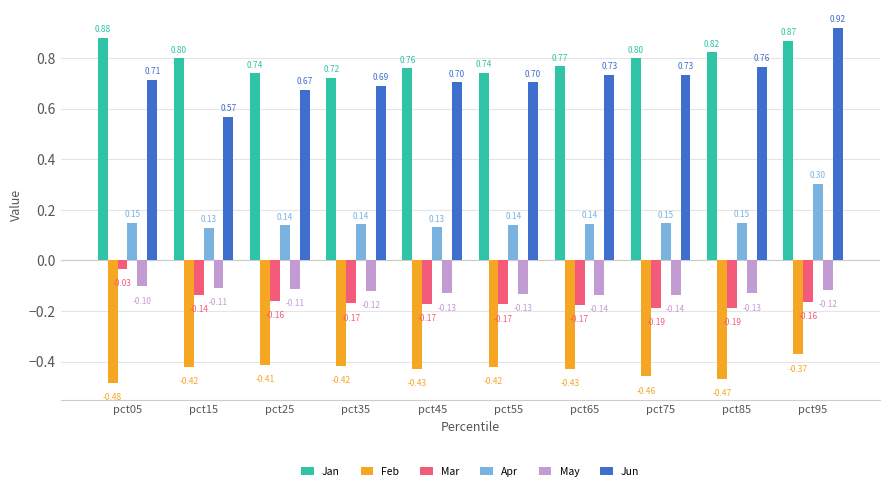

Where is Jan nearest to the value 0?

pct35